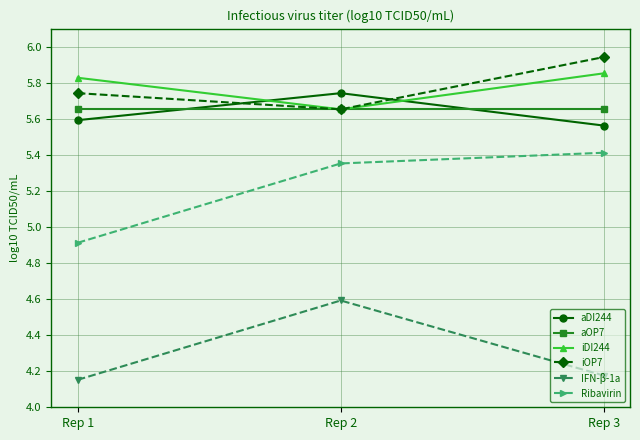

Rank the series by their maximum value, from lowest to highest.

IFN-β-1a, Ribavirin, aOP7, aDI244, iDI244, iOP7